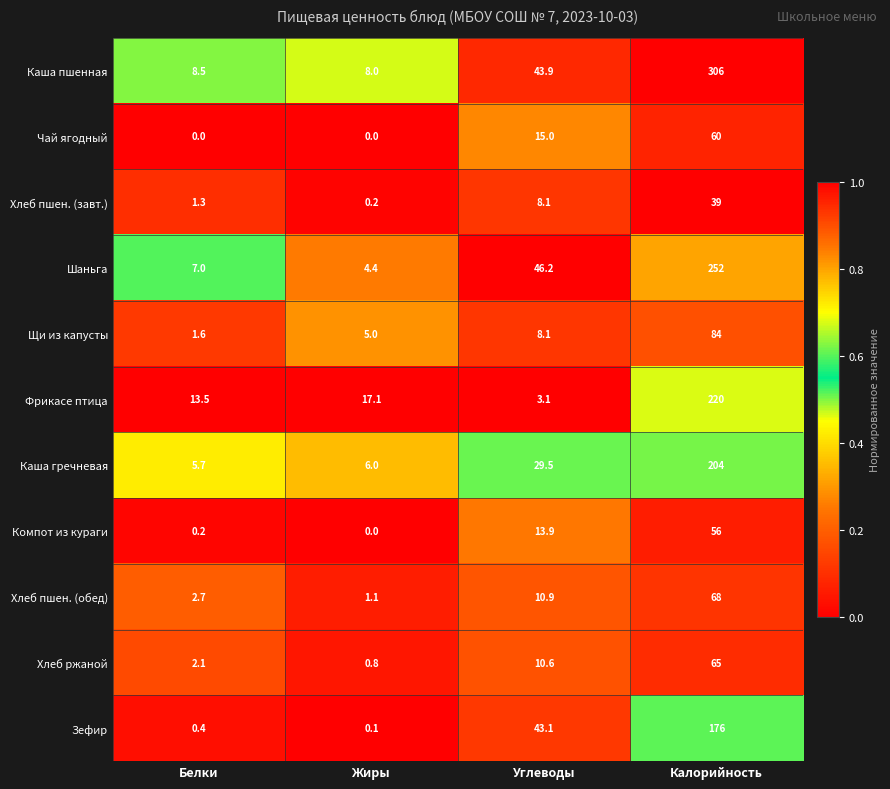

What is the difference between the maximum and minimum values in the Хлеб пшен. (завт.) series?

38.8